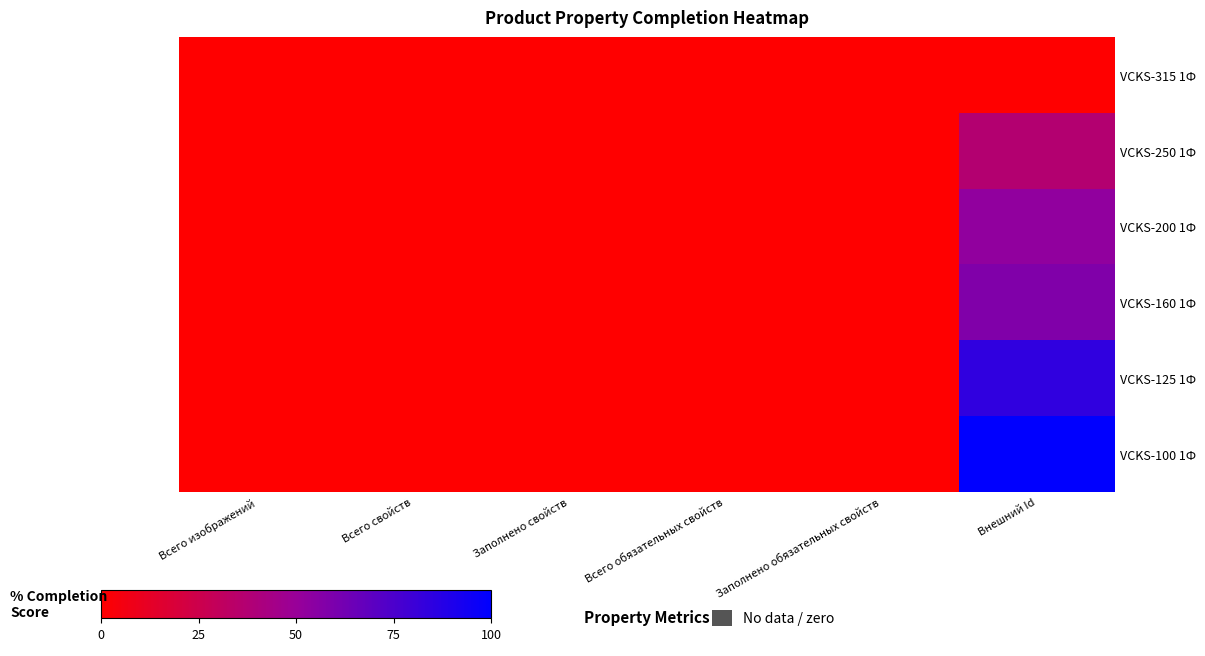

Reading left to right, what are all the values shown in this chart?

VCKS-315 1Ф: Всего изображений=0.0	Всего свойств=0.0	Заполнено свойств=0.0	Всего обязательных свойств=0.0	Заполнено обязательных свойств=0.0	Внешний Id=0.0
VCKS-250 1Ф: Всего изображений=0.0	Всего свойств=0.0	Заполнено свойств=0.0	Всего обязательных свойств=0.0	Заполнено обязательных свойств=0.0	Внешний Id=36.8
VCKS-200 1Ф: Всего изображений=0.0	Всего свойств=0.0	Заполнено свойств=0.0	Всего обязательных свойств=0.0	Заполнено обязательных свойств=0.0	Внешний Id=52.6
VCKS-160 1Ф: Всего изображений=0.0	Всего свойств=0.0	Заполнено свойств=0.0	Всего обязательных свойств=0.0	Заполнено обязательных свойств=0.0	Внешний Id=57.9
VCKS-125 1Ф: Всего изображений=0.0	Всего свойств=0.0	Заполнено свойств=0.0	Всего обязательных свойств=0.0	Заполнено обязательных свойств=0.0	Внешний Id=84.2
VCKS-100 1Ф: Всего изображений=0.0	Всего свойств=0.0	Заполнено свойств=0.0	Всего обязательных свойств=0.0	Заполнено обязательных свойств=0.0	Внешний Id=100.0